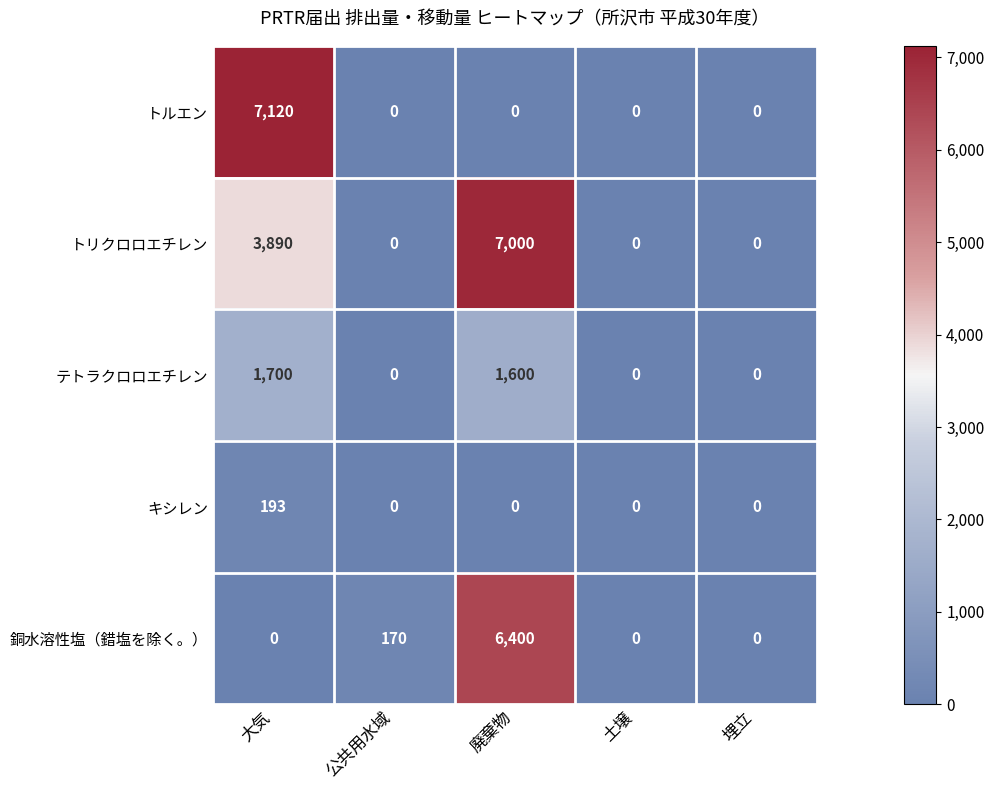

Reading right to left, list all the values displayed in this chart.

トルエン: 0	0	0	0	7120
トリクロロエチレン: 0	0	7000	0	3890
テトラクロロエチレン: 0	0	1600	0	1700
キシレン: 0	0	0	0	193
銅水溶性塩（錯塩を除く。）: 0	0	6400	170	0